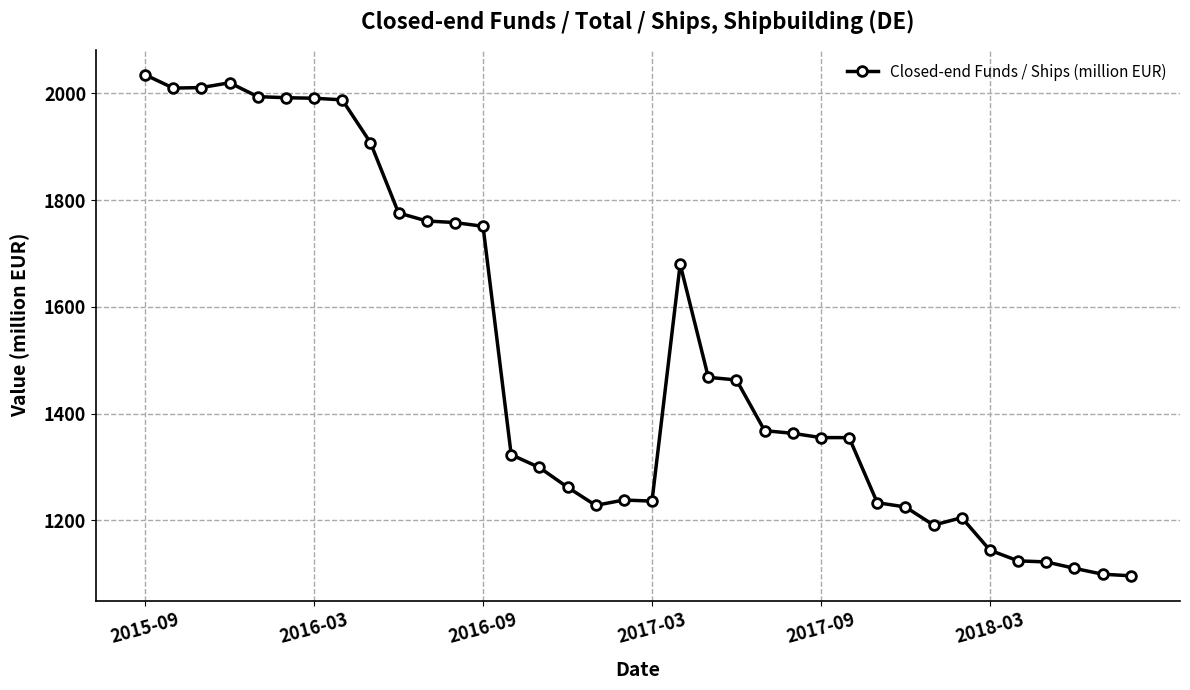

What is the maximum value shown in the chart?

2035